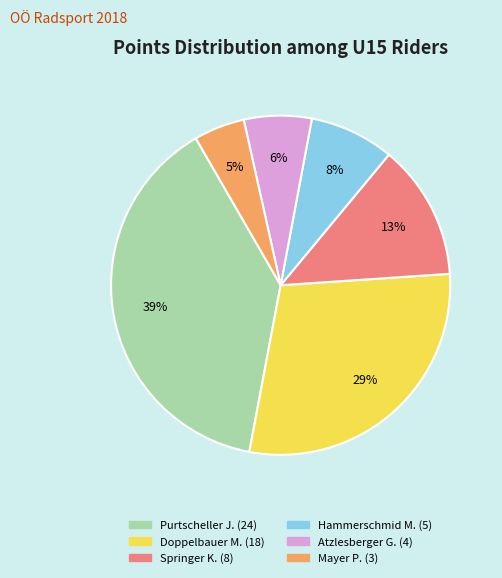

How many segments does this pie chart have?

6